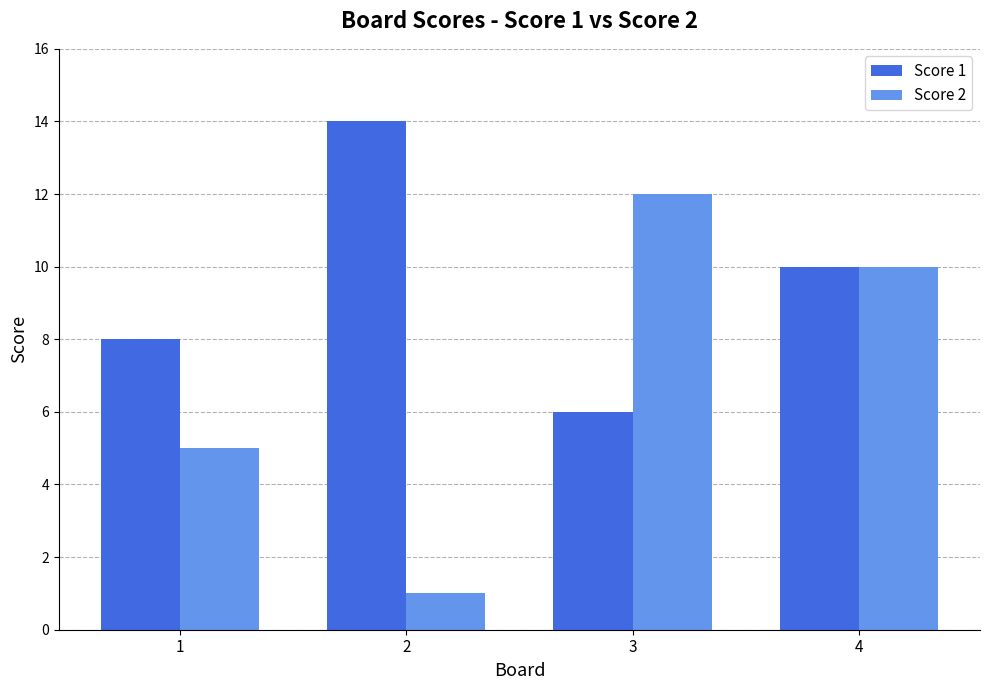

How many groups of bars are there?

4